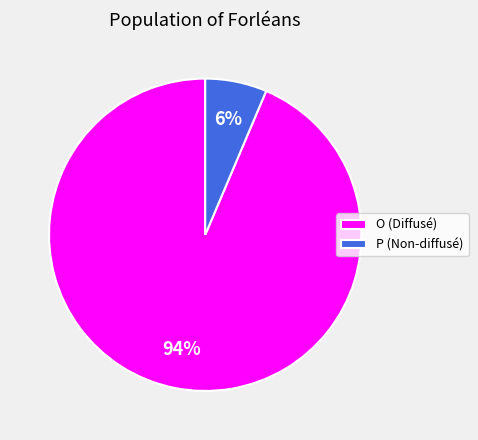

Rank the categories by value from lowest to highest.

P, O